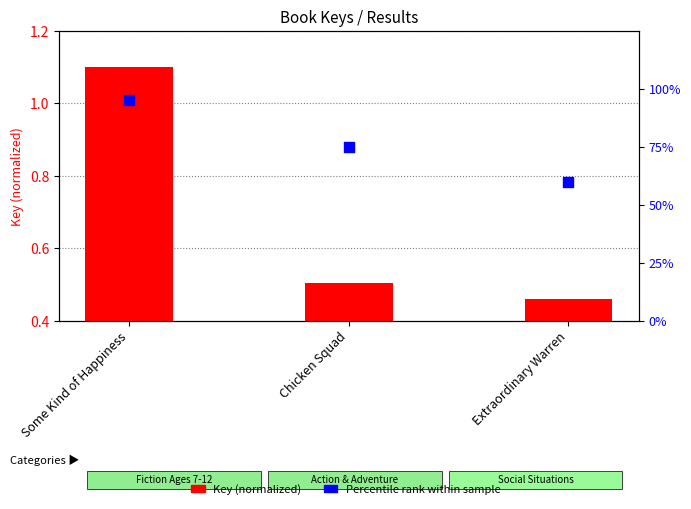

Which series contains the highest Y value?

Percentile rank